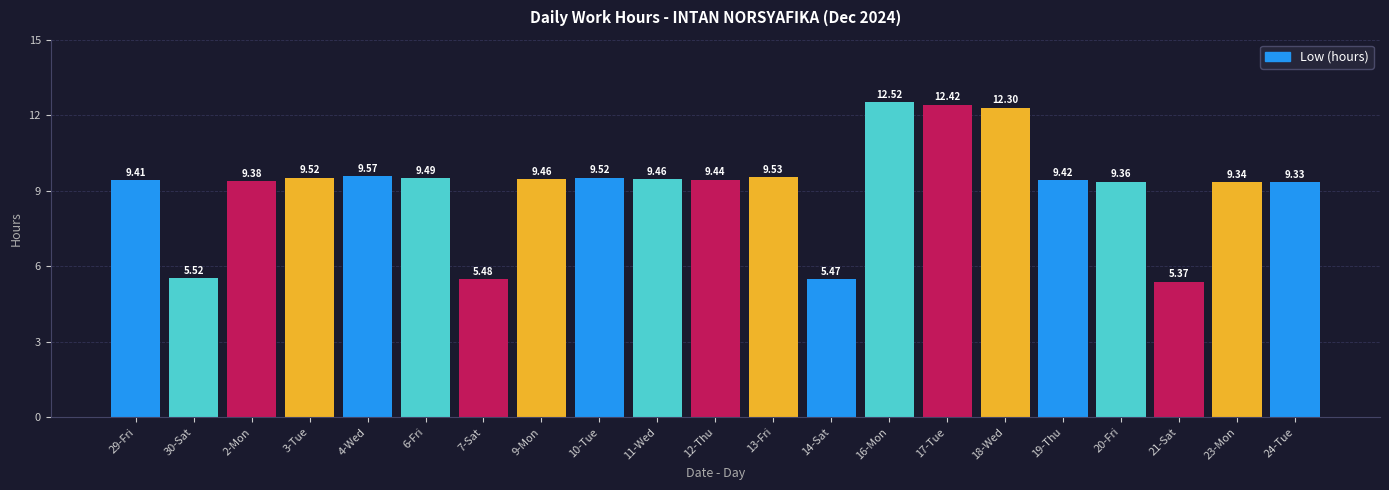

How many data points are less than 9?

4